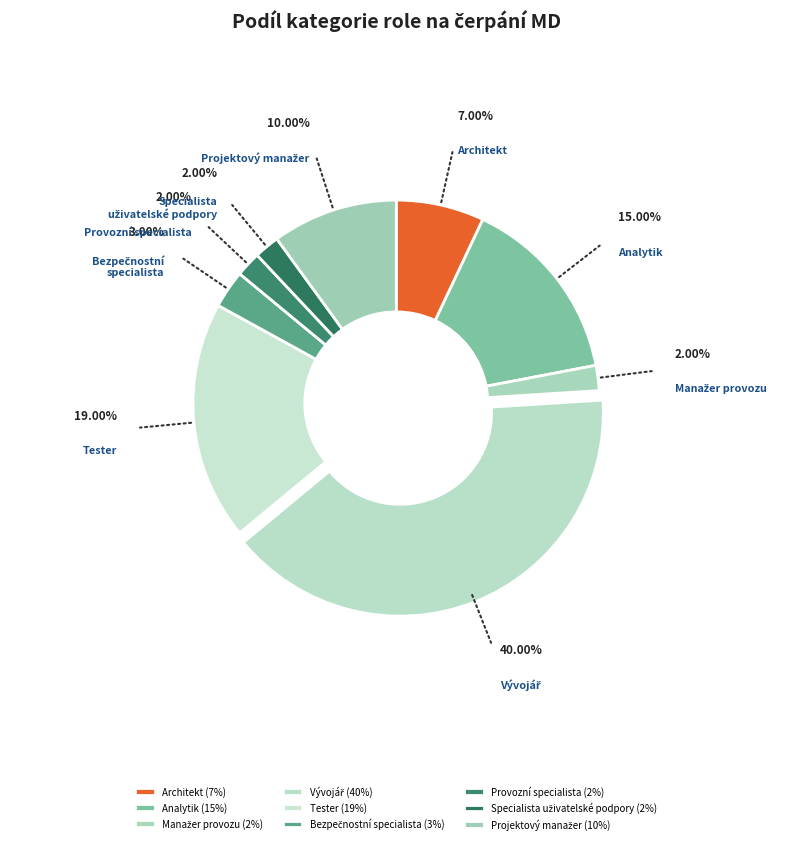

Count the number of slices in the pie.

9